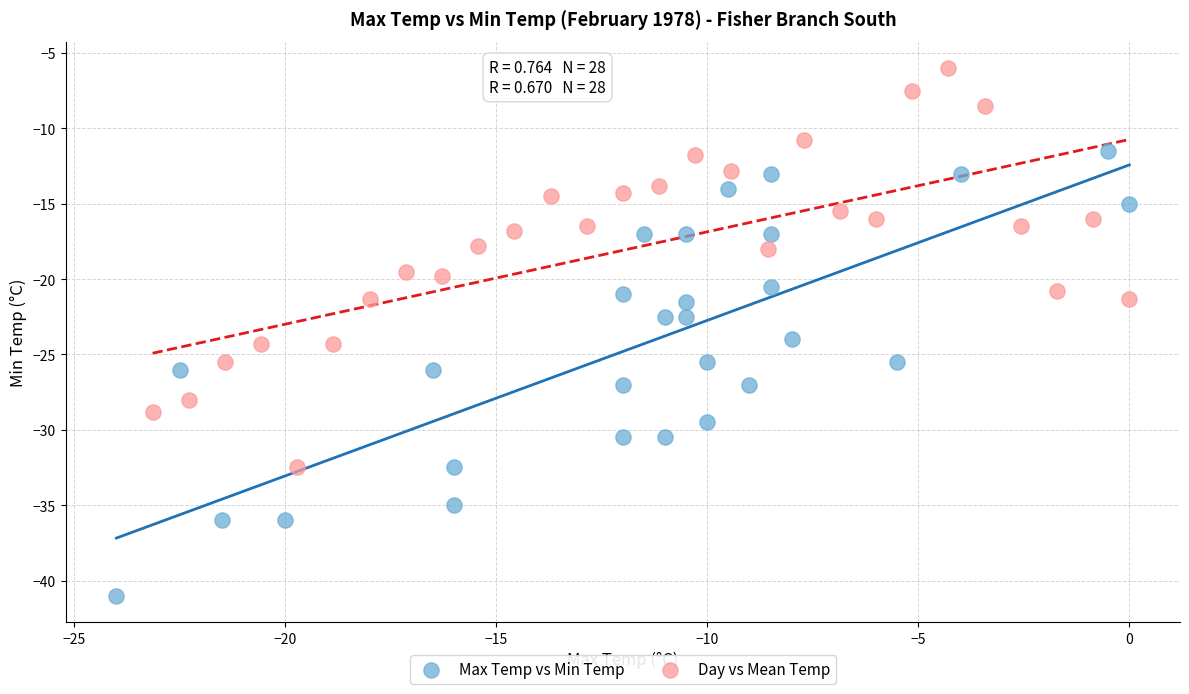

Which series has the widest spread of Y values?

Max Temp vs Min Temp